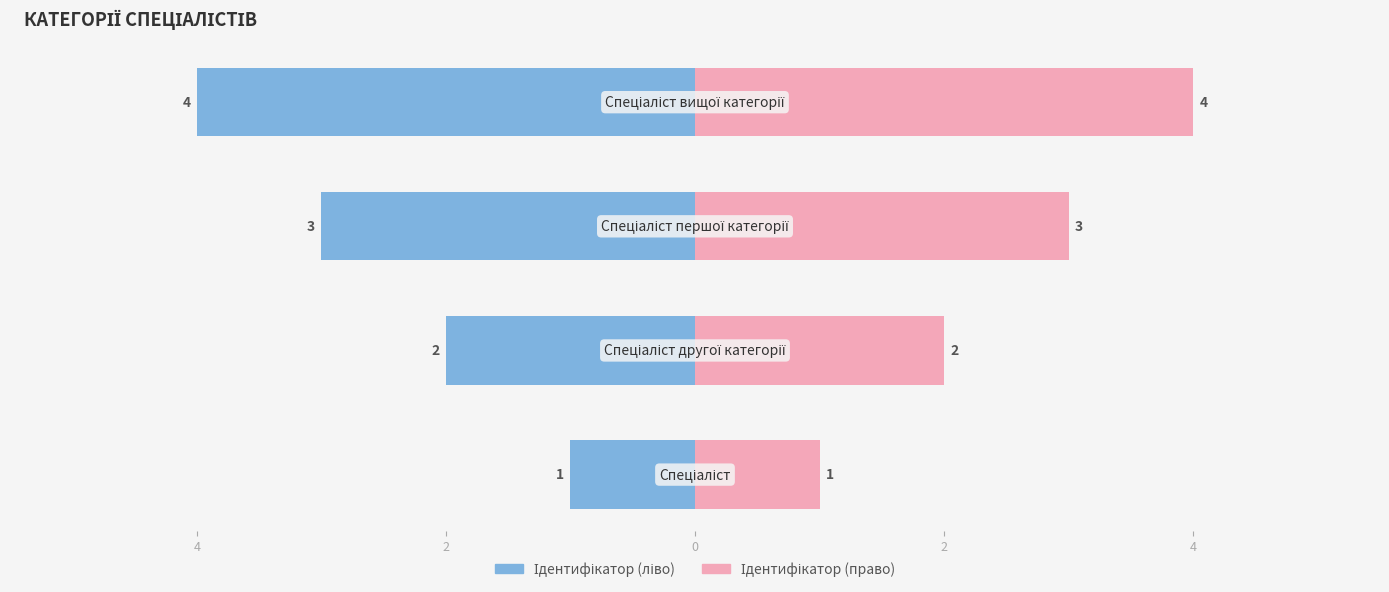

At 0, list the series in order from largest to smallest.

Ідентифікатор (право), Ідентифікатор (ліво)